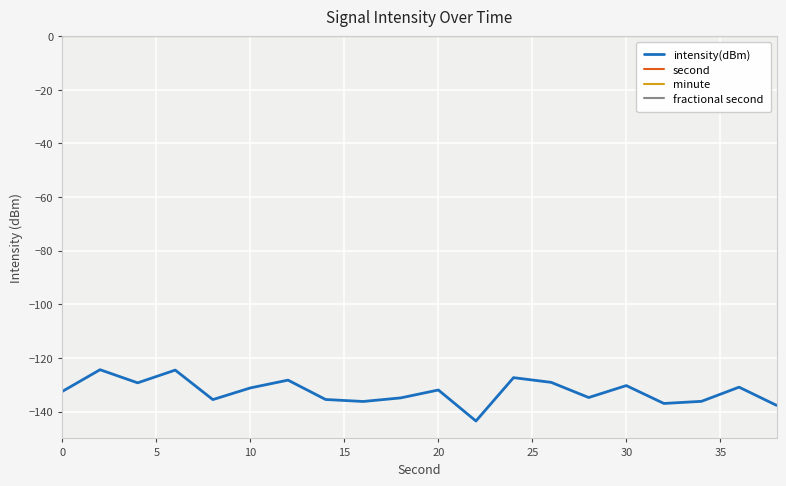

What is the maximum value for intensity(dBm)?

-124.4